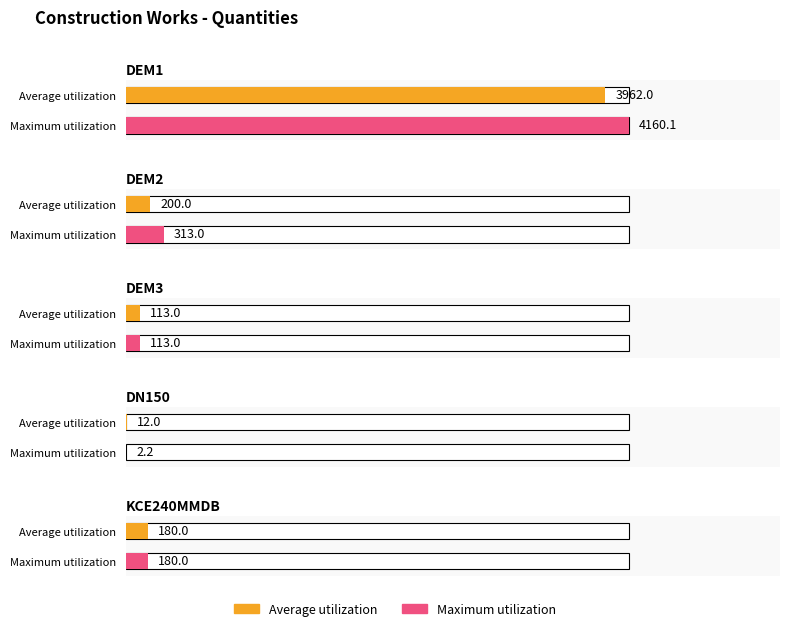

At which label does Maximum utilization reach its peak?

DEM1